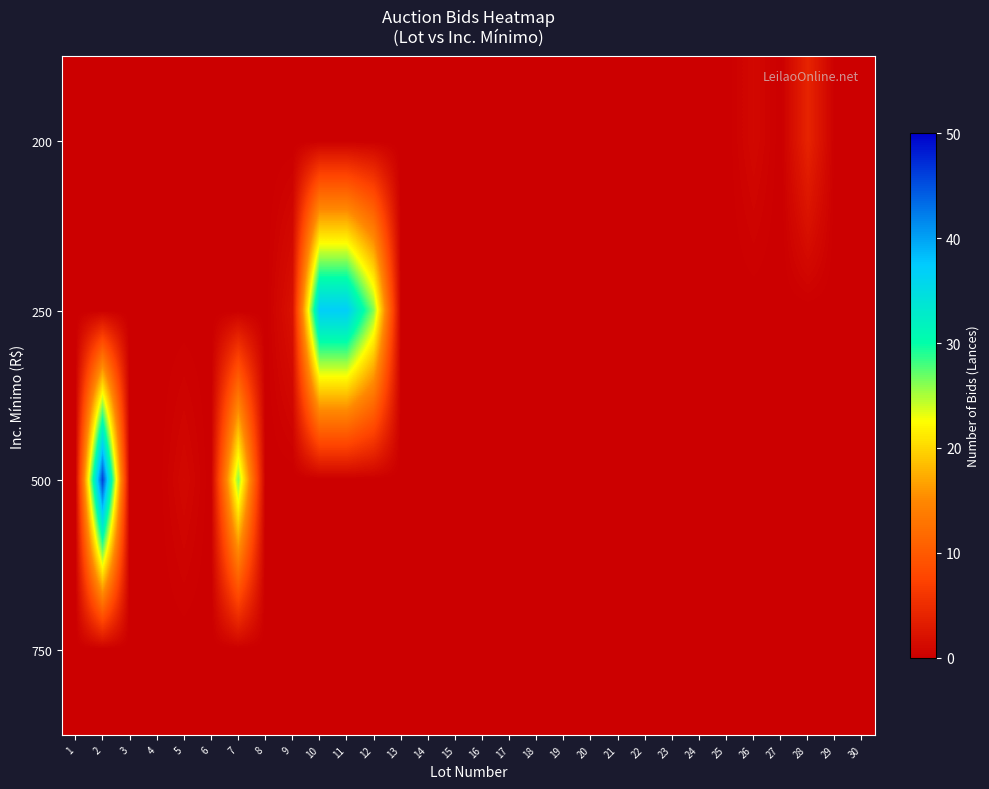

What is the maximum value shown in the chart?

46